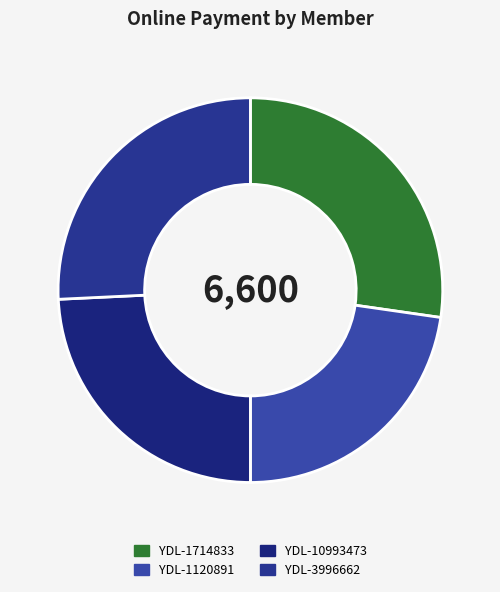

To the nearest percent, what is the combined percentage of YDL-3996662 and YDL-1714833?

53%